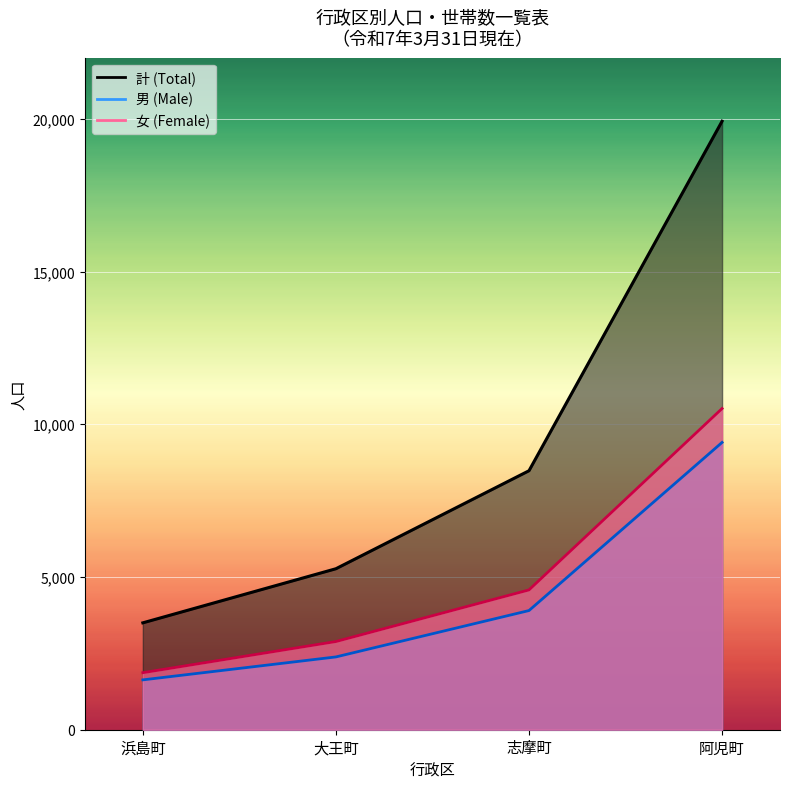

What is the difference between the highest and lowest values at 志摩町?

4577